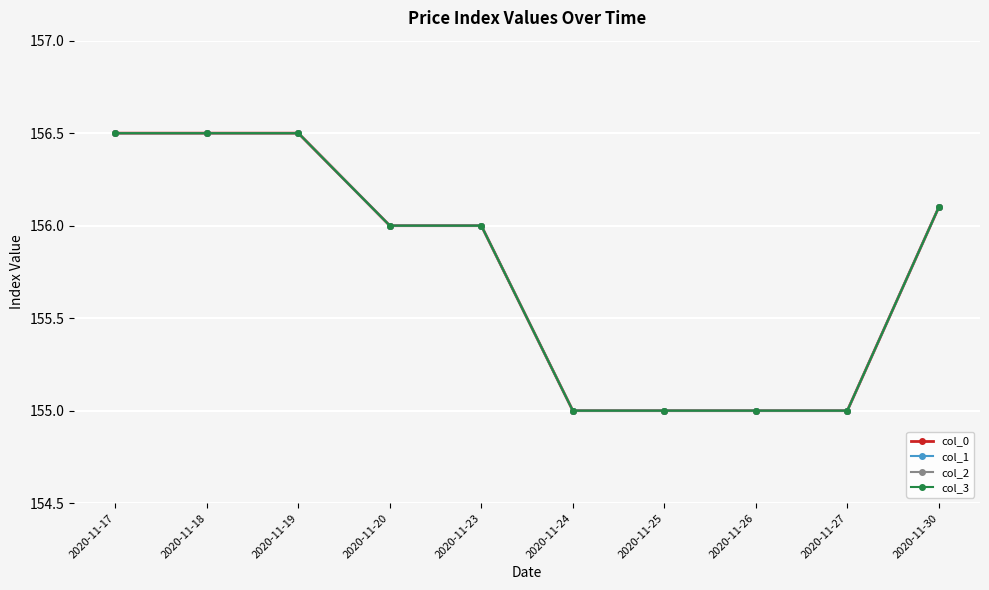

List the series in order of their peak value, highest first.

col_0, col_1, col_2, col_3